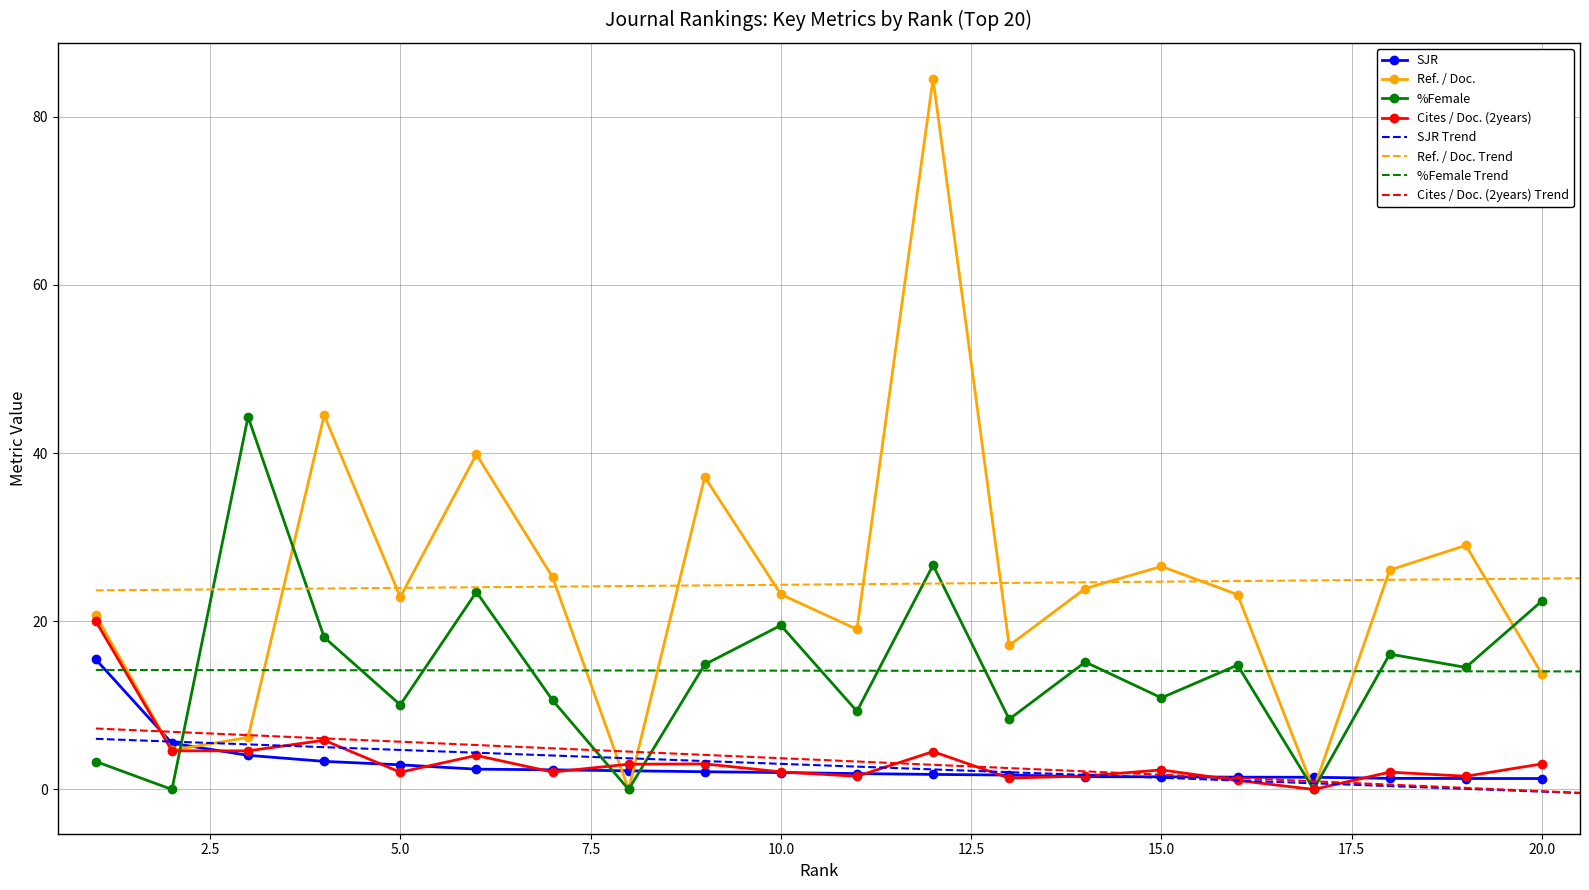

What is the average value of the Ref. / Doc. series?

24.4